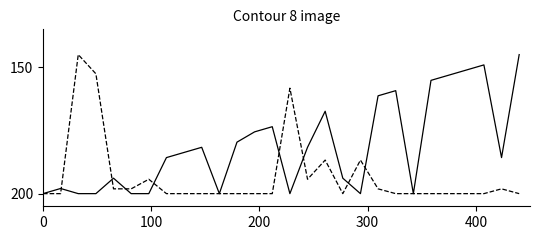

What is the smallest value displayed?

145.0